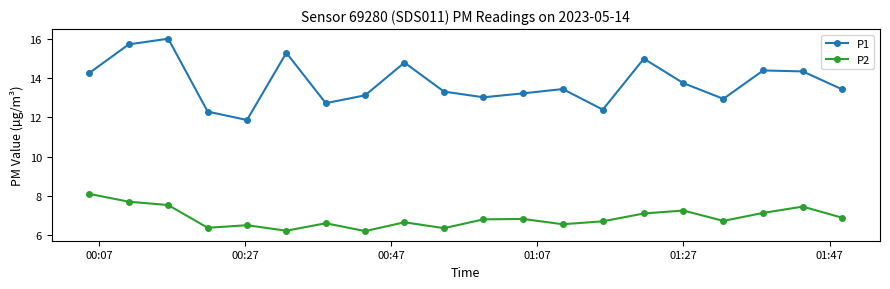

At how many categories does at least one series exceed 10?

20